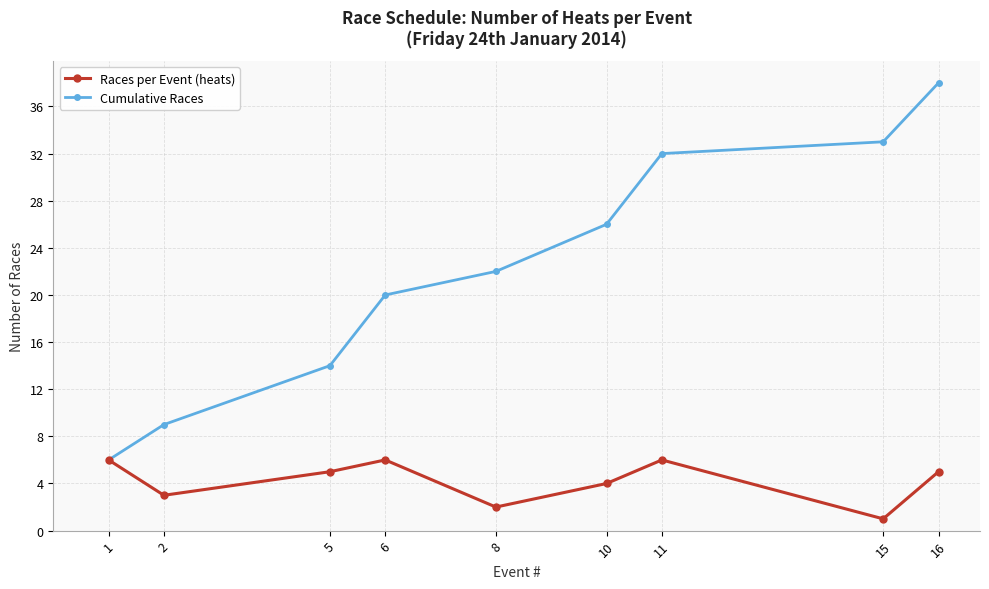

Does the chart have visible grid lines?

Yes